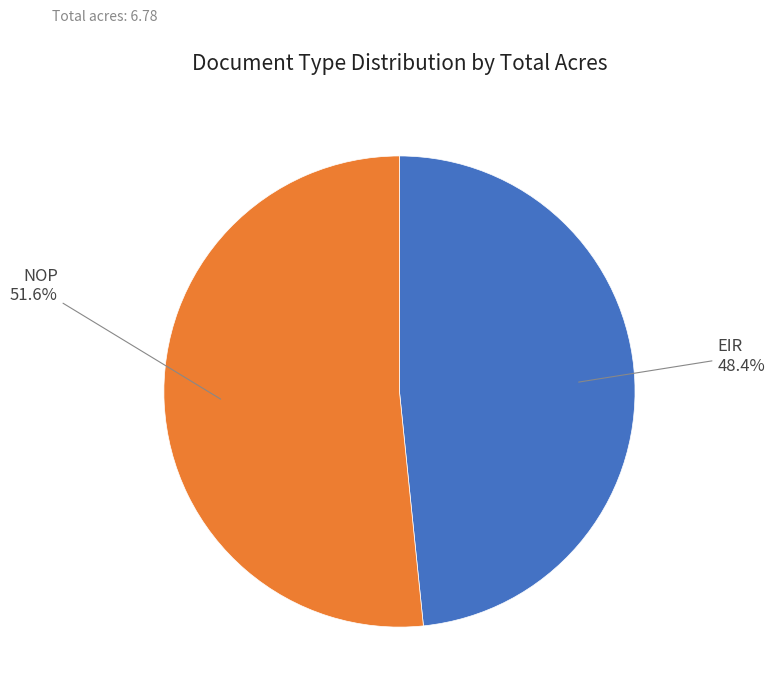

To the nearest percent, what is the average slice percentage?

50%